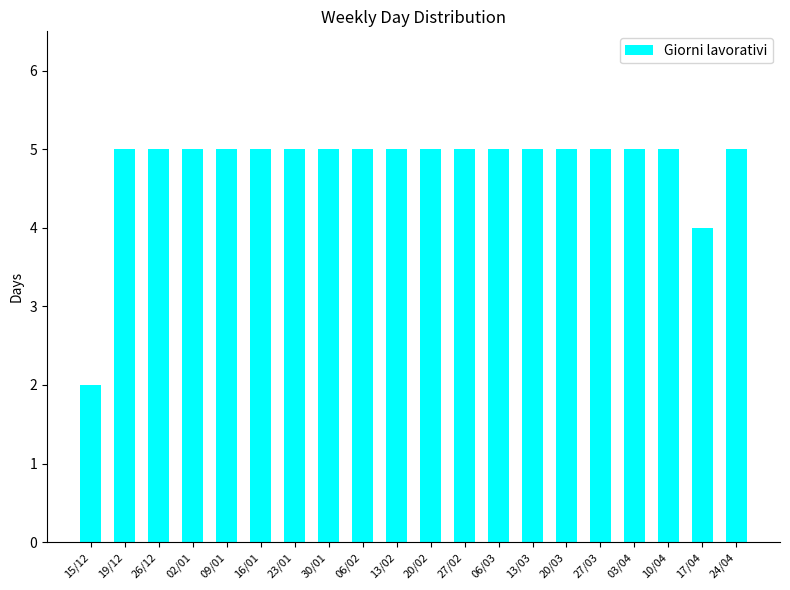

Which category has the lowest value across all series?

15/12